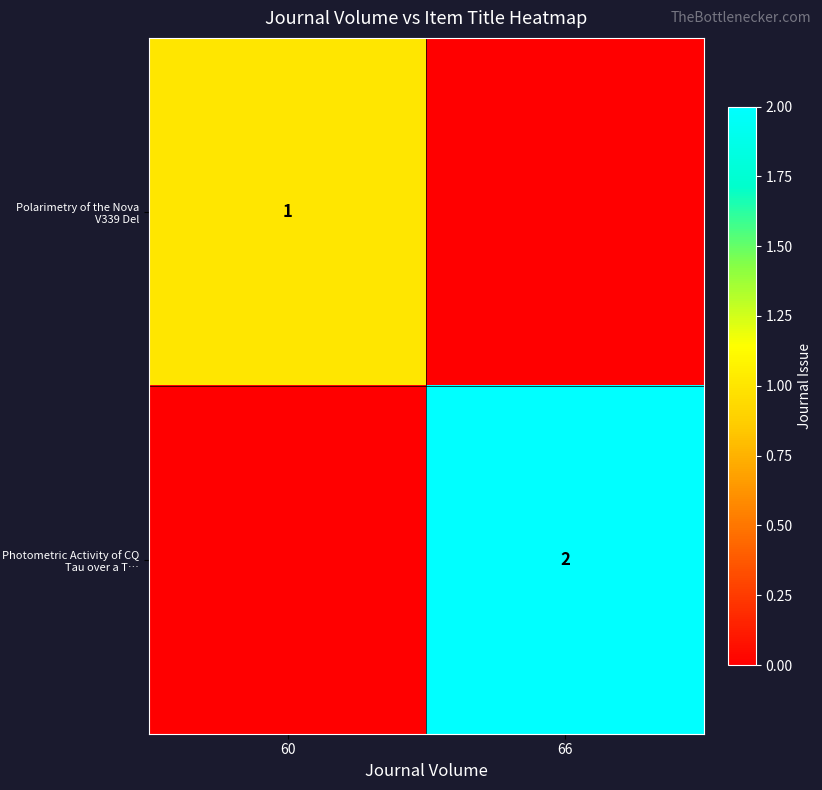

The value of Photometric Activity of CQ Tau over a T… at 66 is 2. True or false?

True